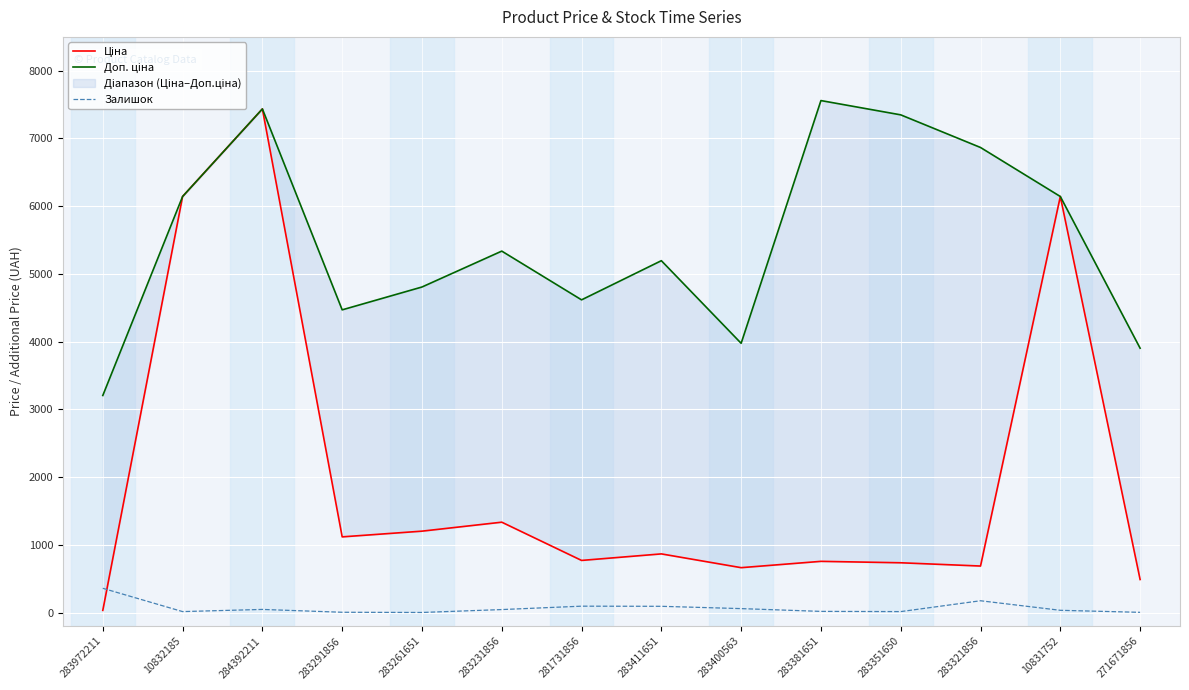

At how many categories does at least one series exceed 3163?

14